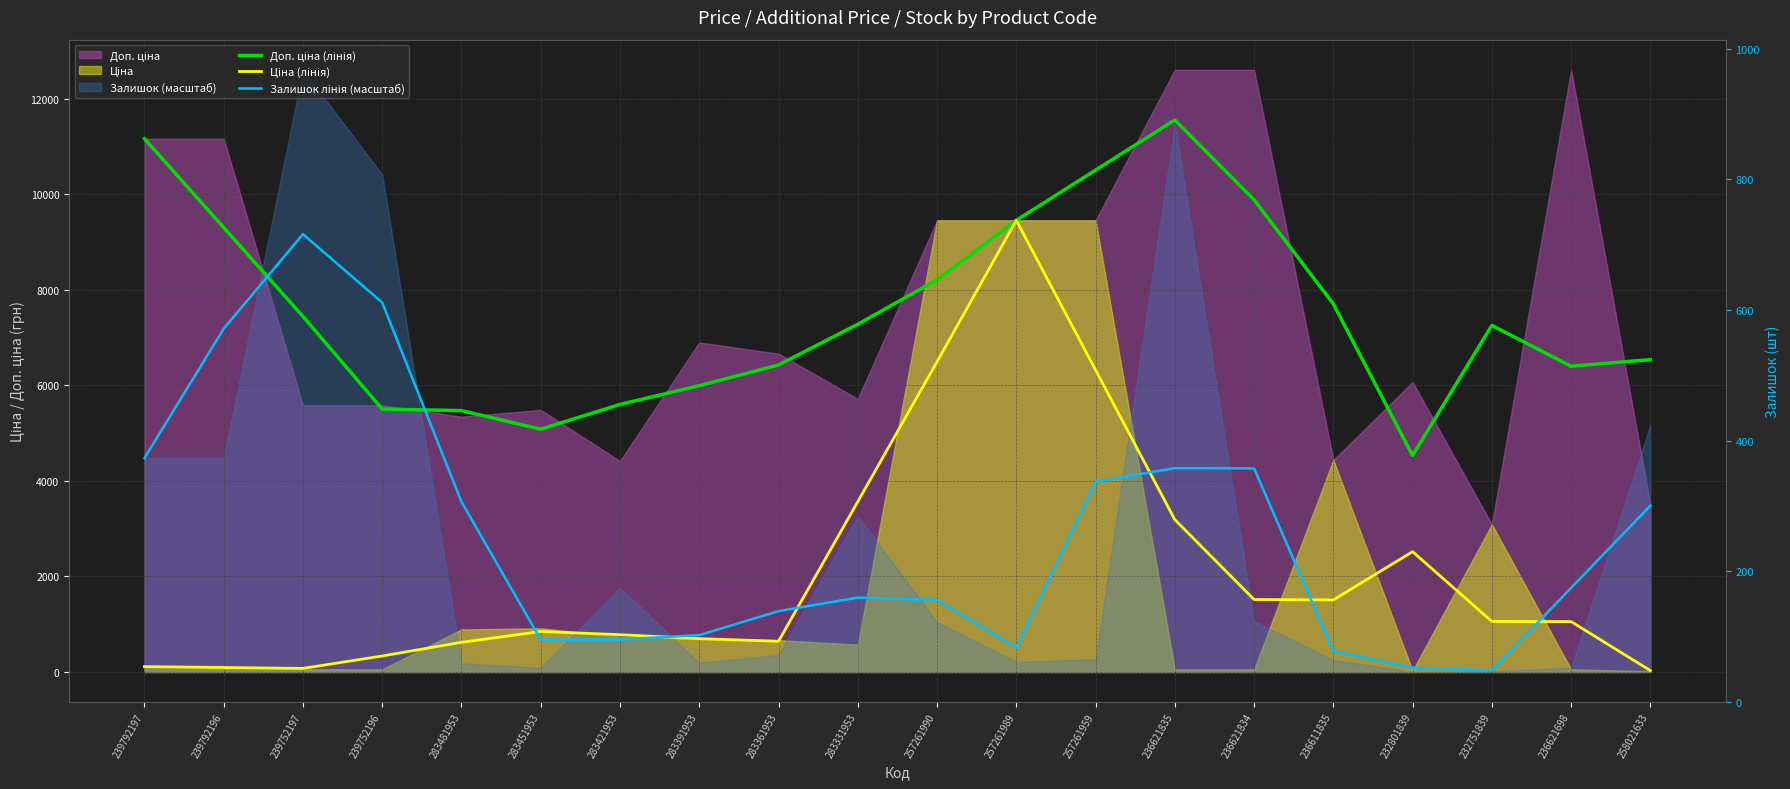

The value of Доп. ціна (лінія) at 257261959 is 10509.9. True or false?

True